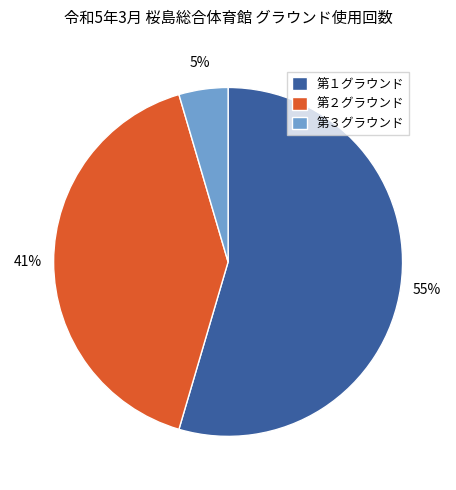

Is the sum of 第２グラウンド and 第３グラウンド greater than half?

No